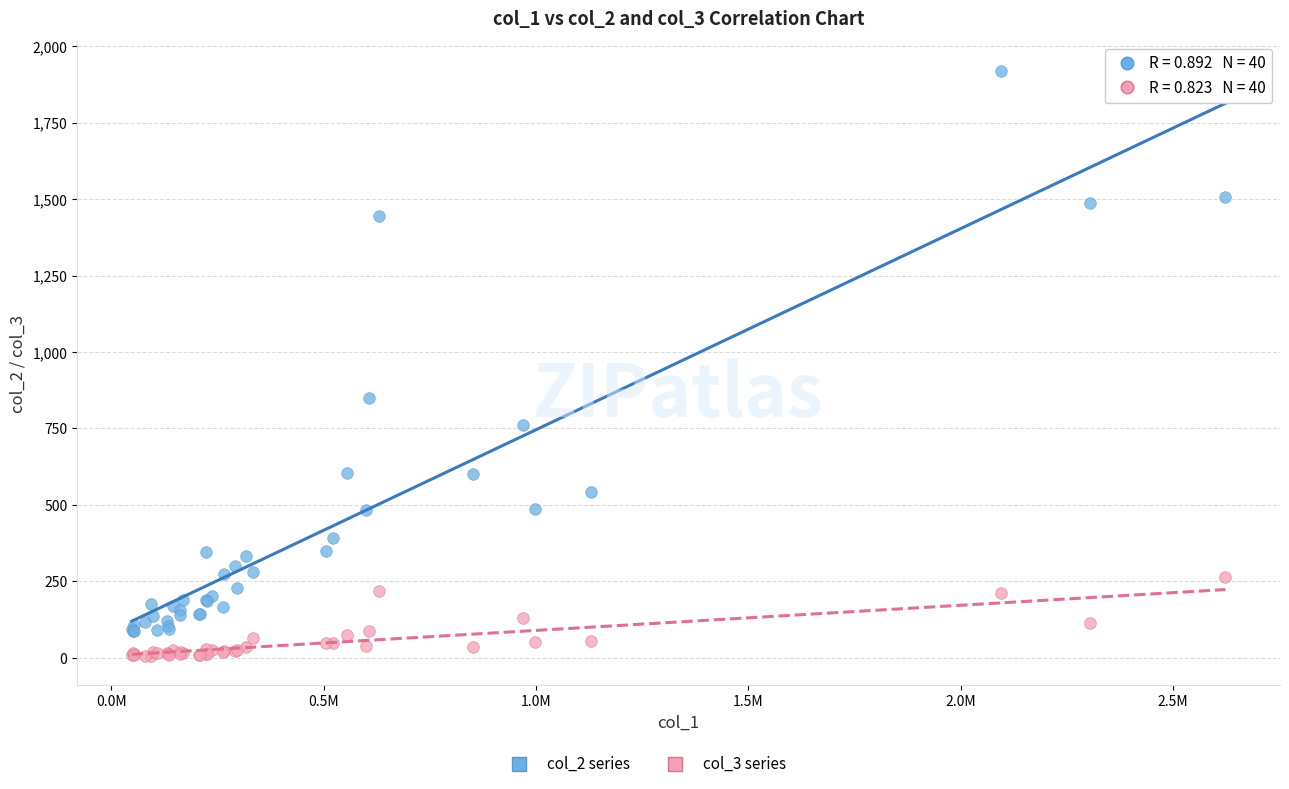

Across all series, what Y value is closest to 963?

848.5